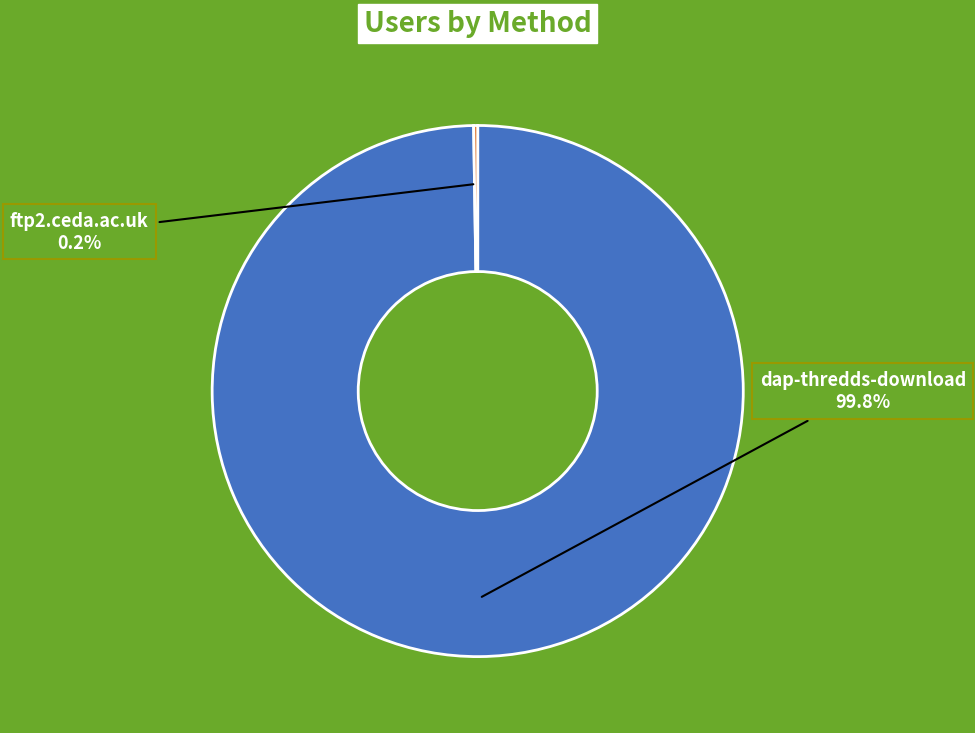

Is there a majority slice in this chart?

Yes